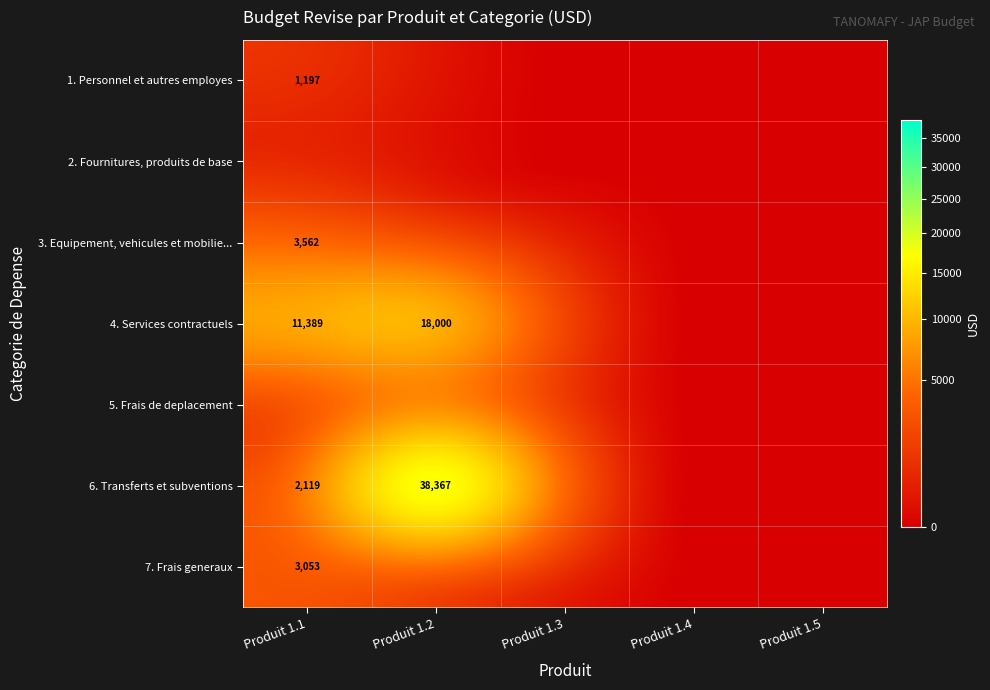

The 6. Transferts et subventions series shows 2119 at Produit 1.1. True or false?

True